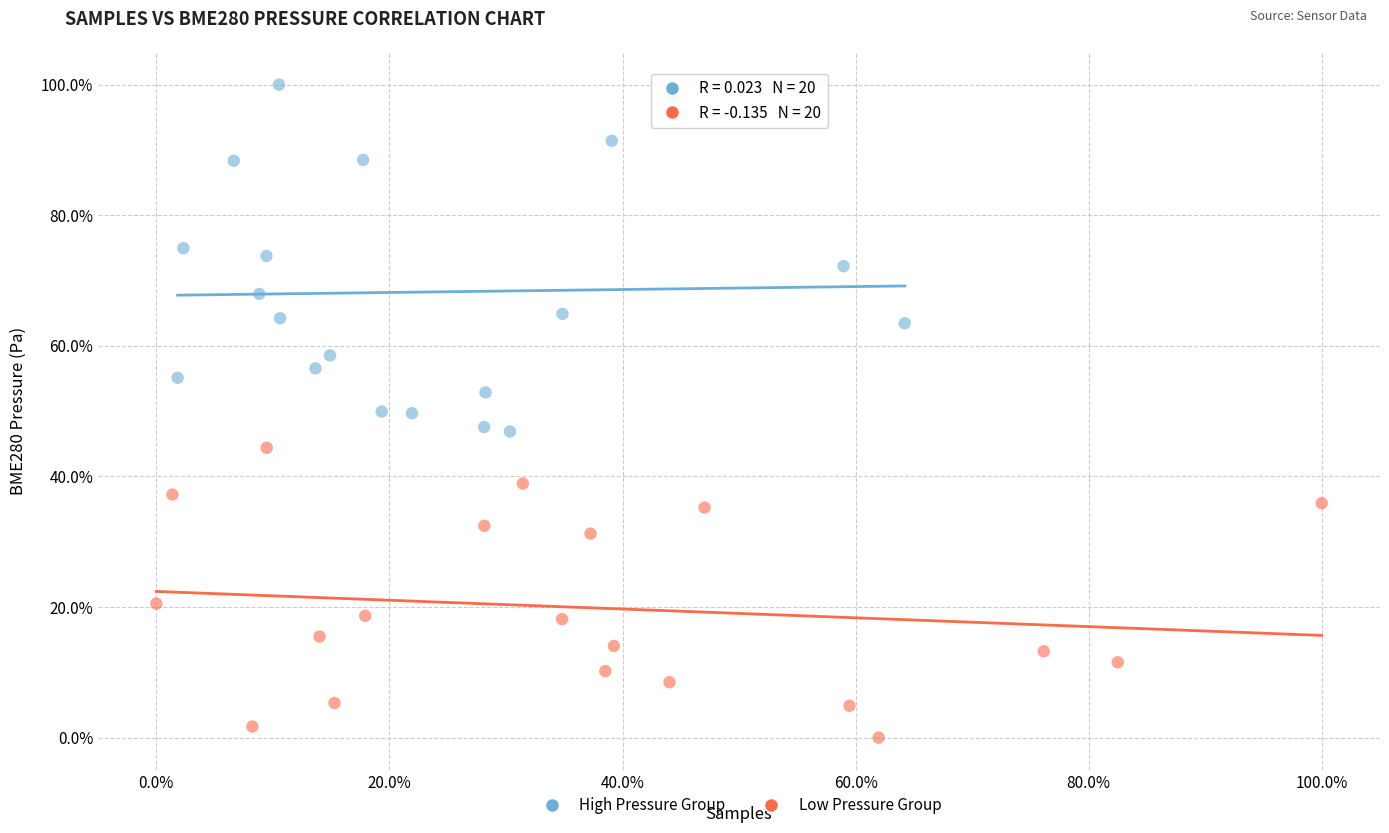

Which series has the largest Y range (max minus min)?

High Pressure Group